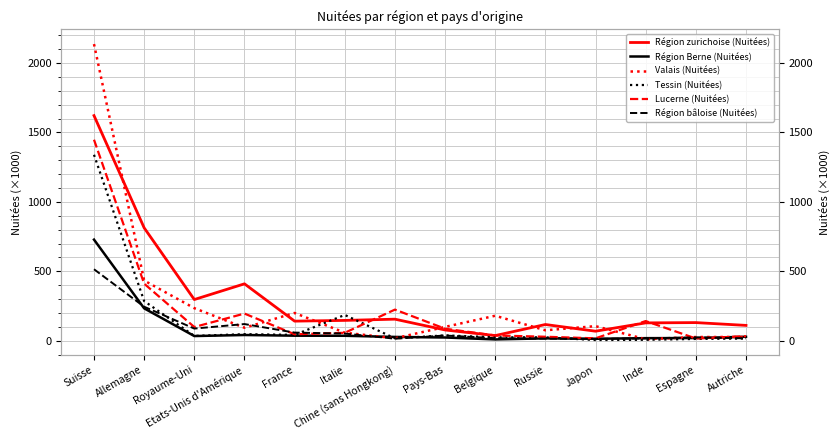

Where is Valais (Nuitées) nearest to the value 1074?

Allemagne